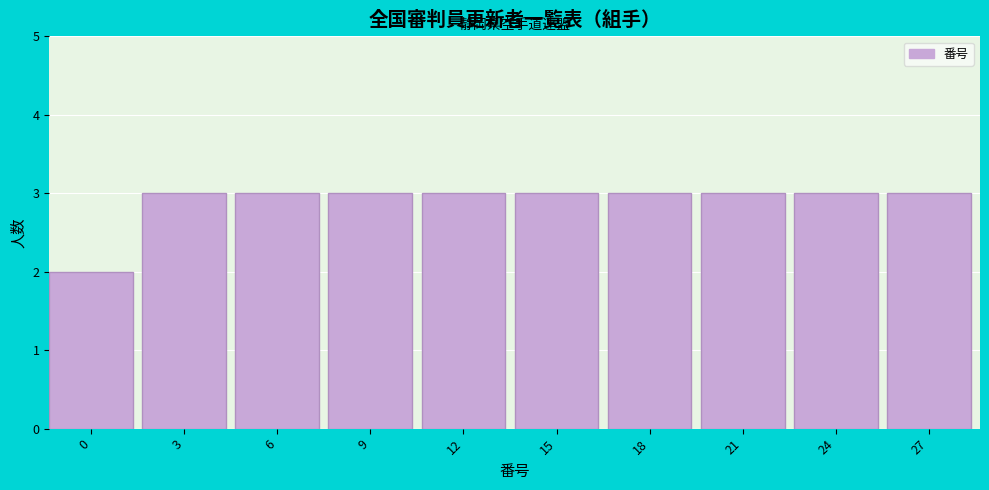

Reading right to left, list all the values displayed in this chart.

3	3	3	3	3	3	3	3	3	2